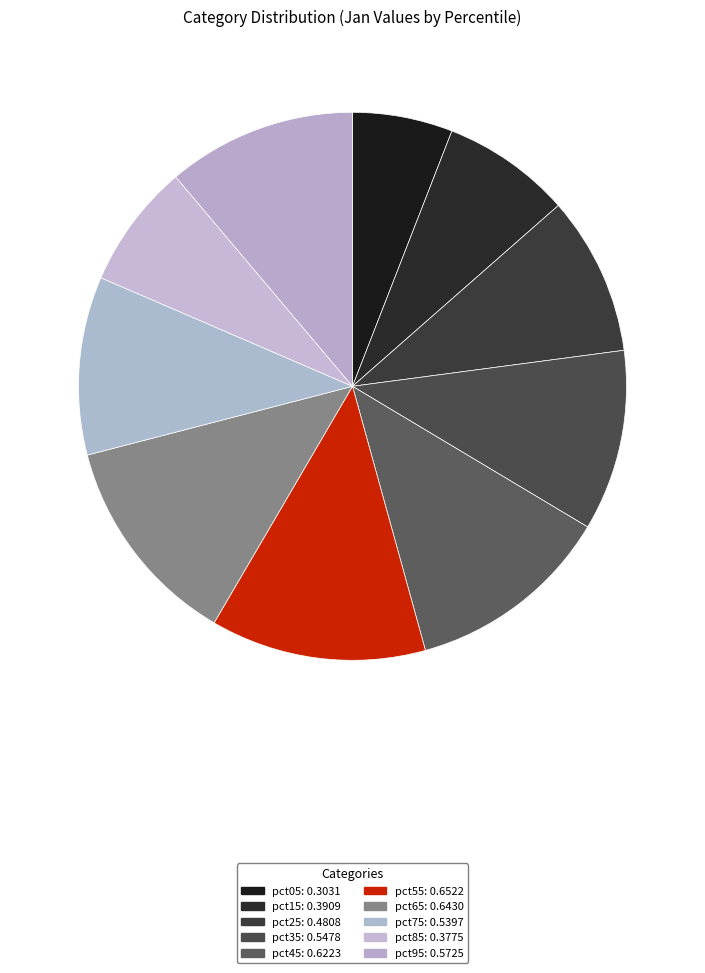

To the nearest percent, what is the difference between the pct75 and pct45 slice percentages?

2%